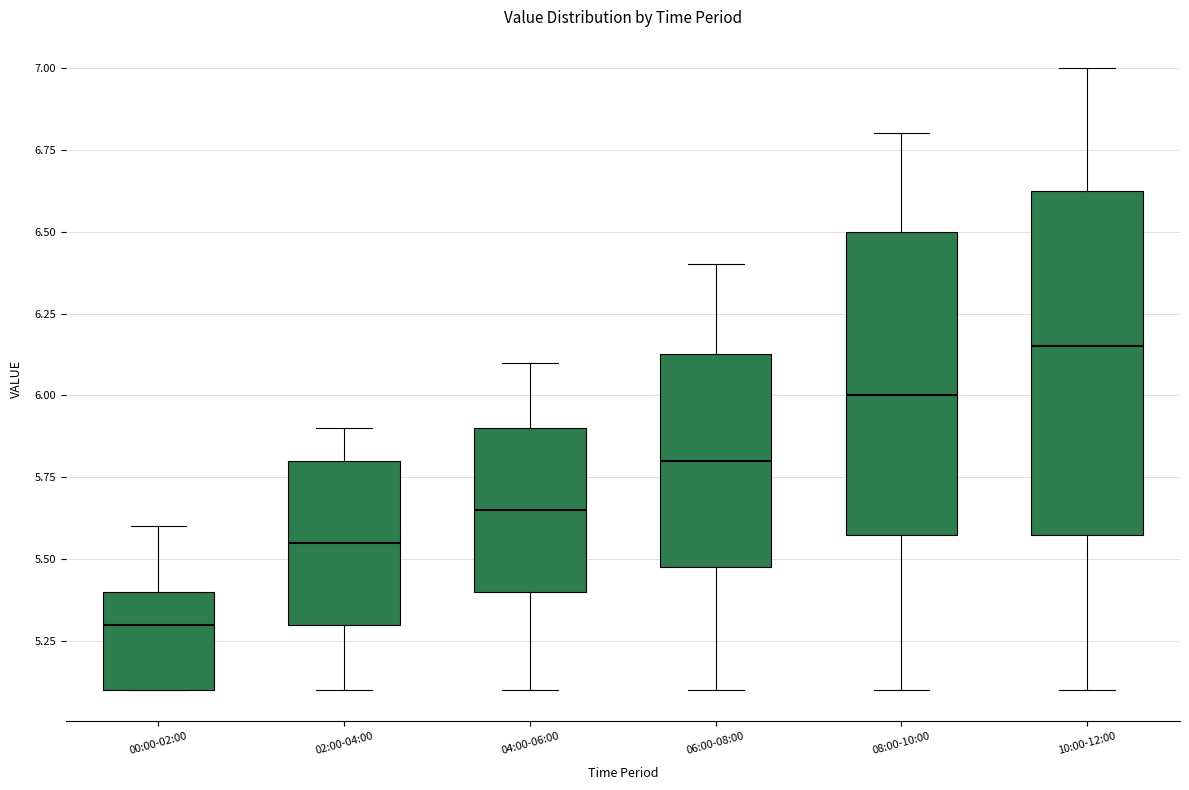

Comparing the boxes themselves (not the whiskers), which one is the tallest?

10:00-12:00